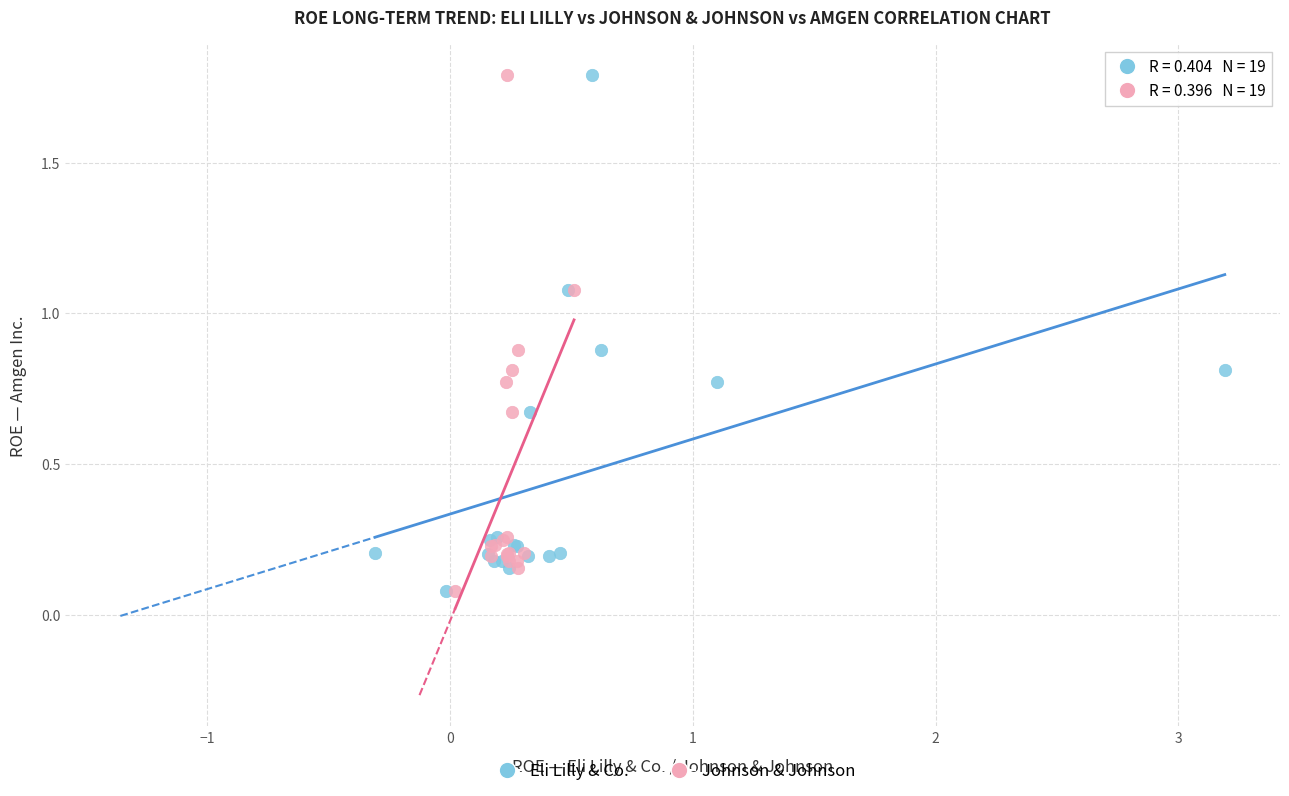

What are all the series names shown in the legend?

Eli Lilly & Co., Johnson & Johnson